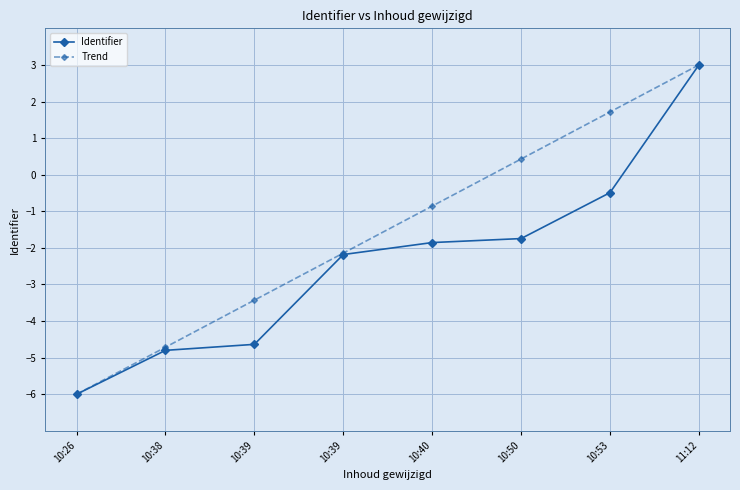

What is the spread (max minus min) of values at 10:39?

1.2